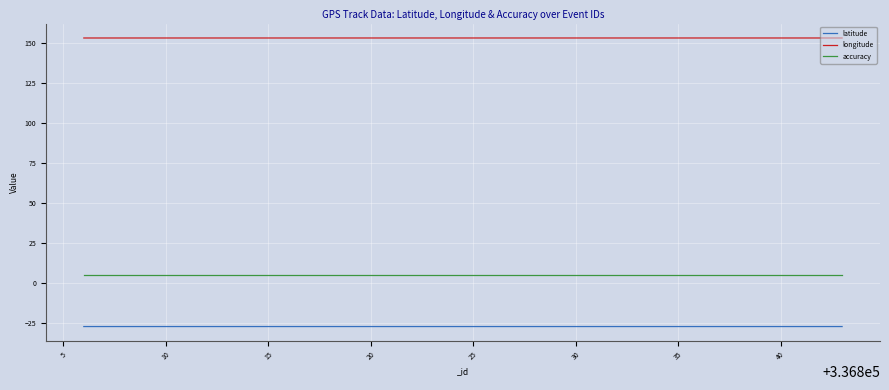

What is the smallest value displayed?

-27.5